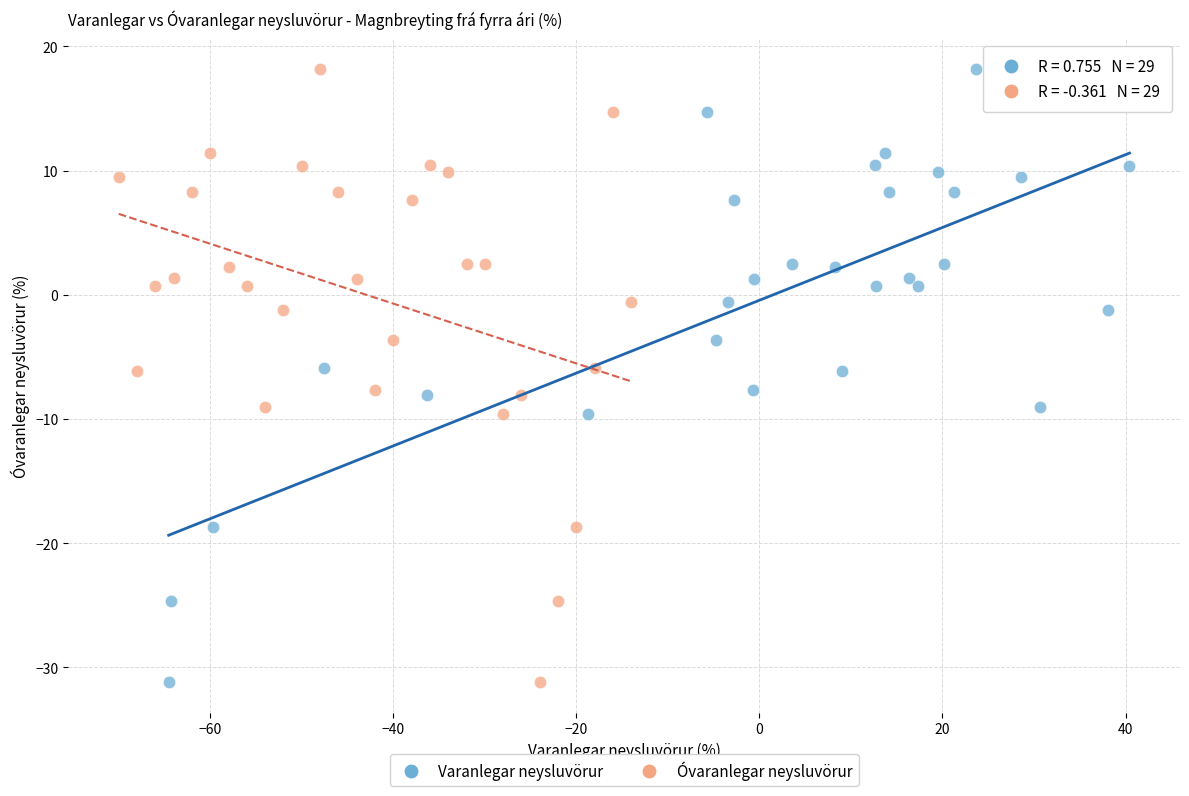

What are all the series names shown in the legend?

Varanlegar neysluvörur, Óvaranlegar neysluvörur